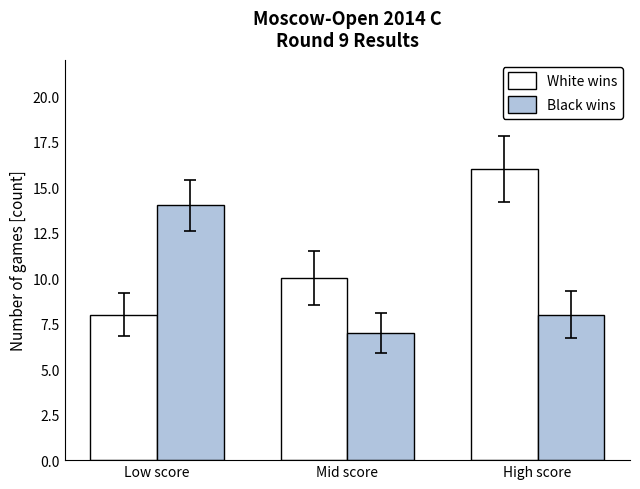

What is the lowest value of the White wins series?

8